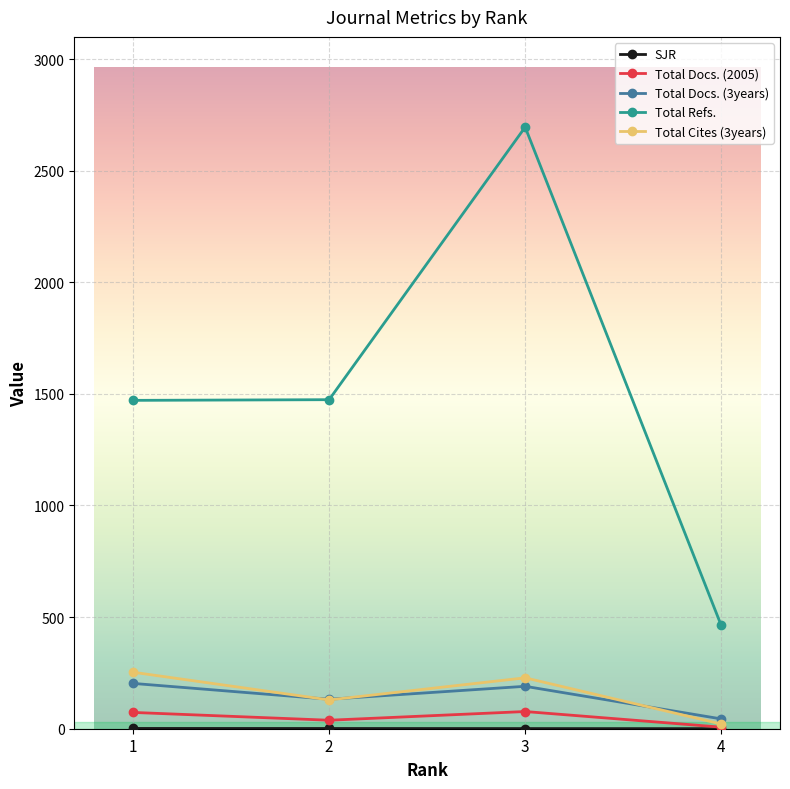

Which series changed the most between 3 and 4?

Total Refs.